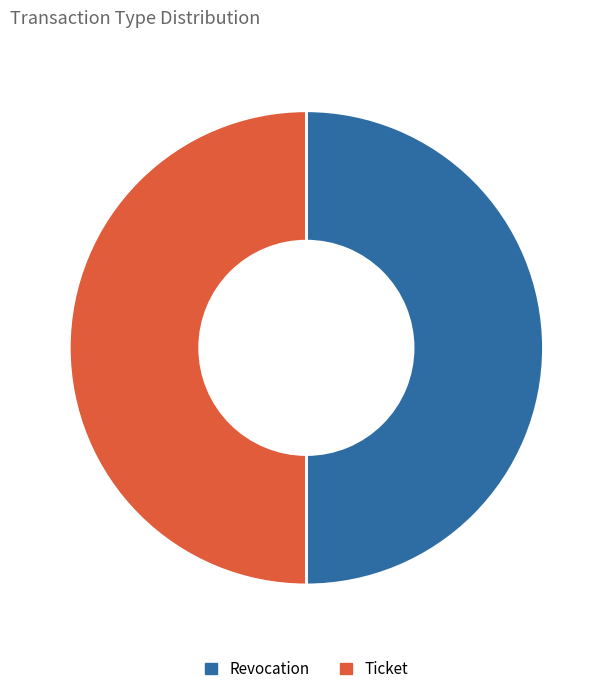

How many segments does this pie chart have?

2